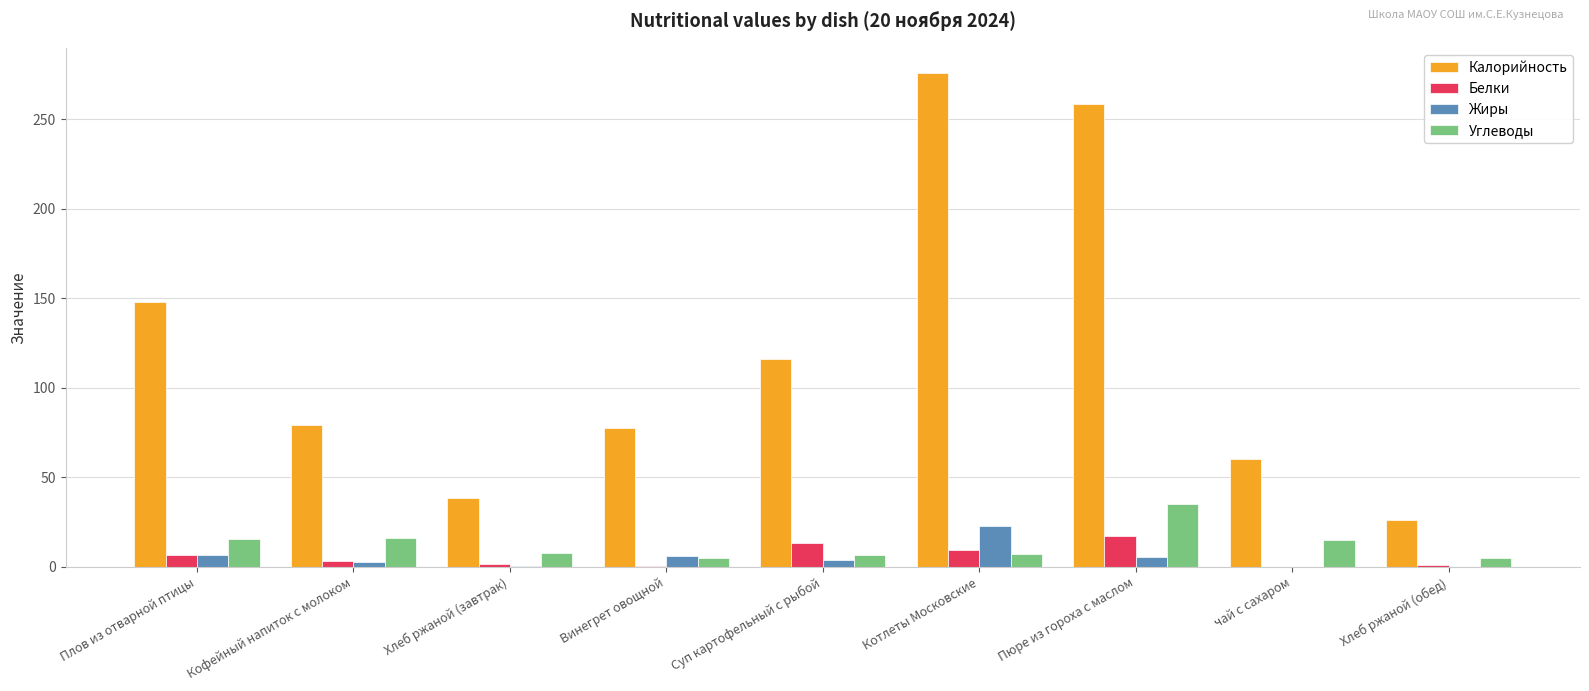

True or false: Калорийность has a value of 124.7 at Пюре из гороха с маслом.

False